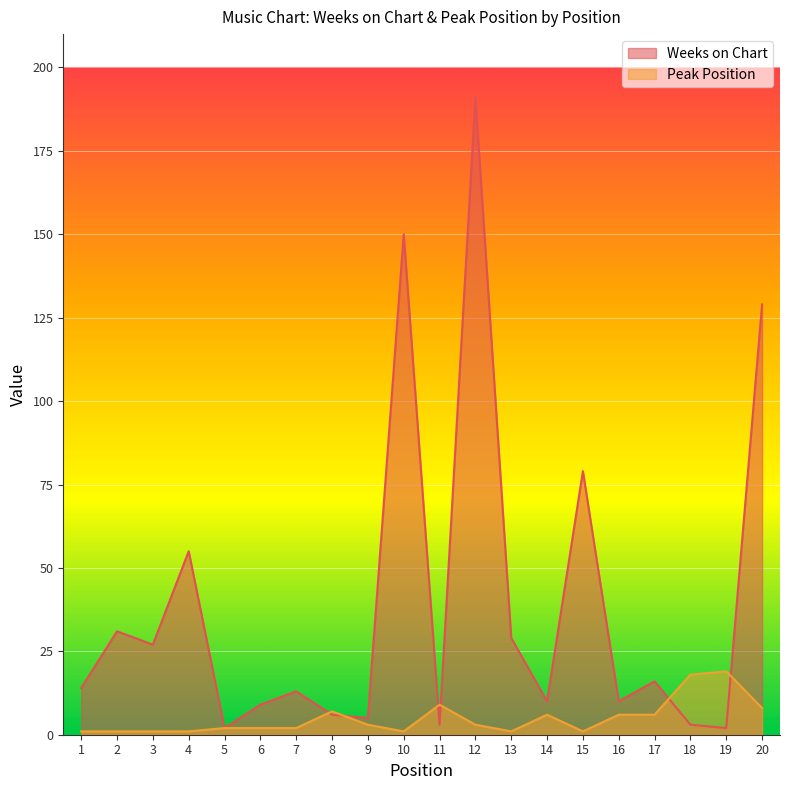

What is the difference between the maximum and minimum values in the Peak Position series?

18